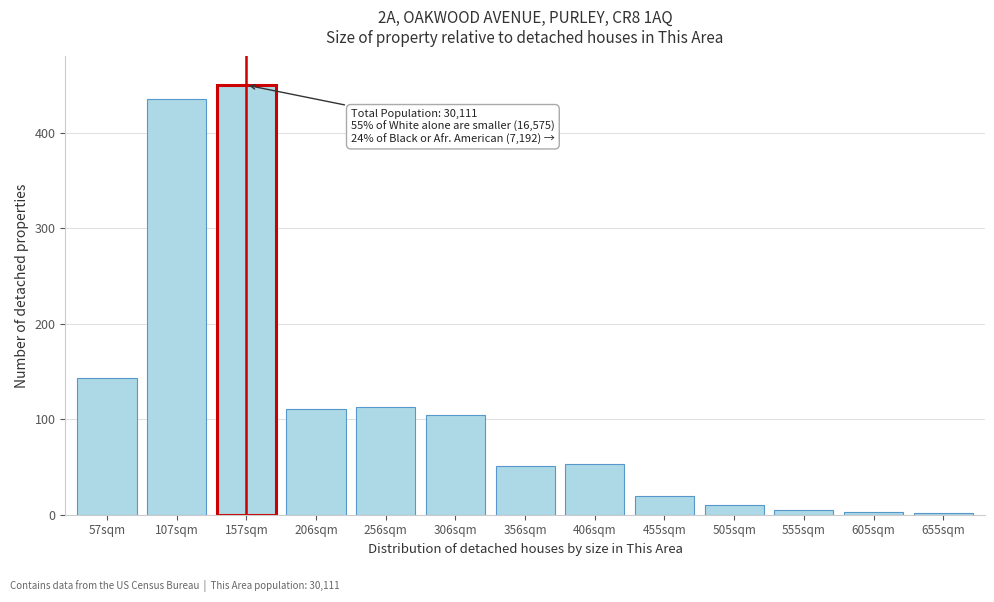

Between 57sqm and 157sqm, which is larger?

157sqm